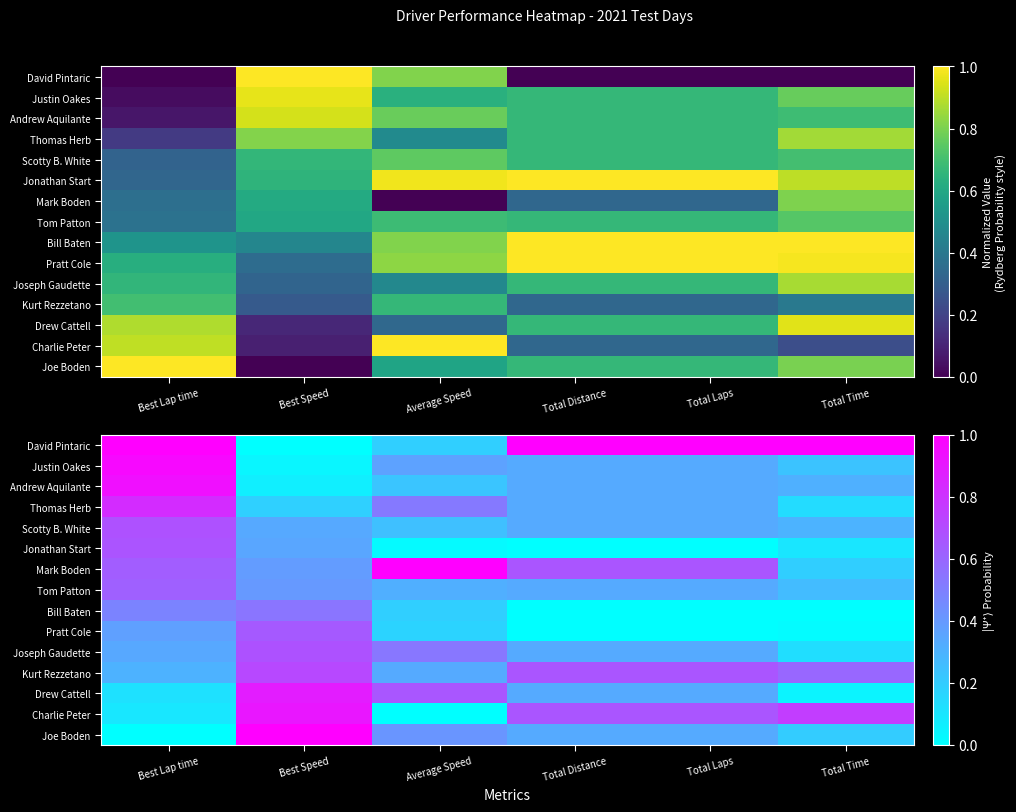

True or false: Charlie Peter has a value of 0.0 at Best Lap time.

False